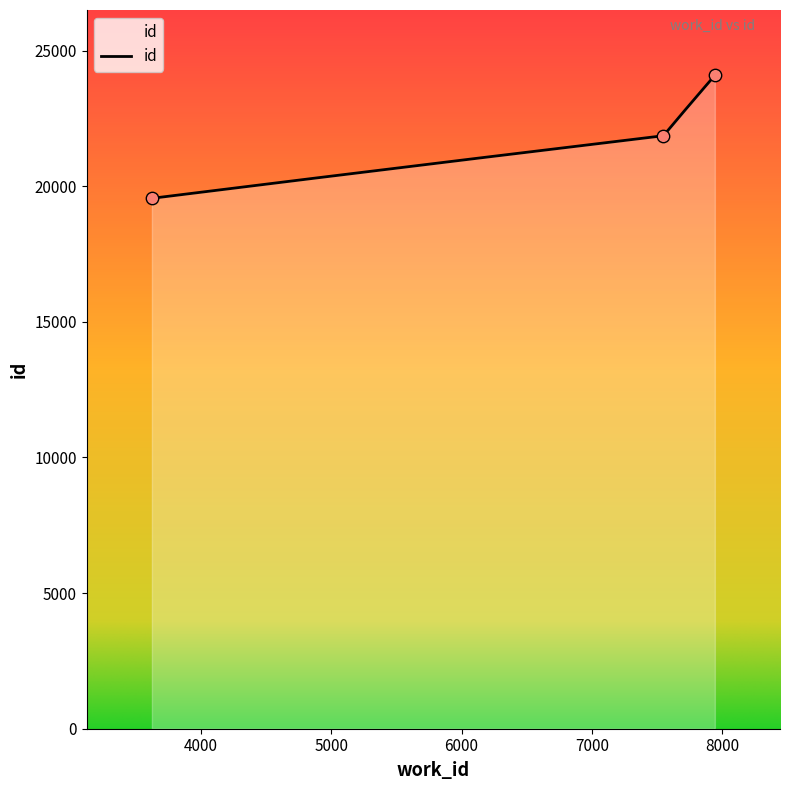

Between 3623 and 7550, which is larger?

7550